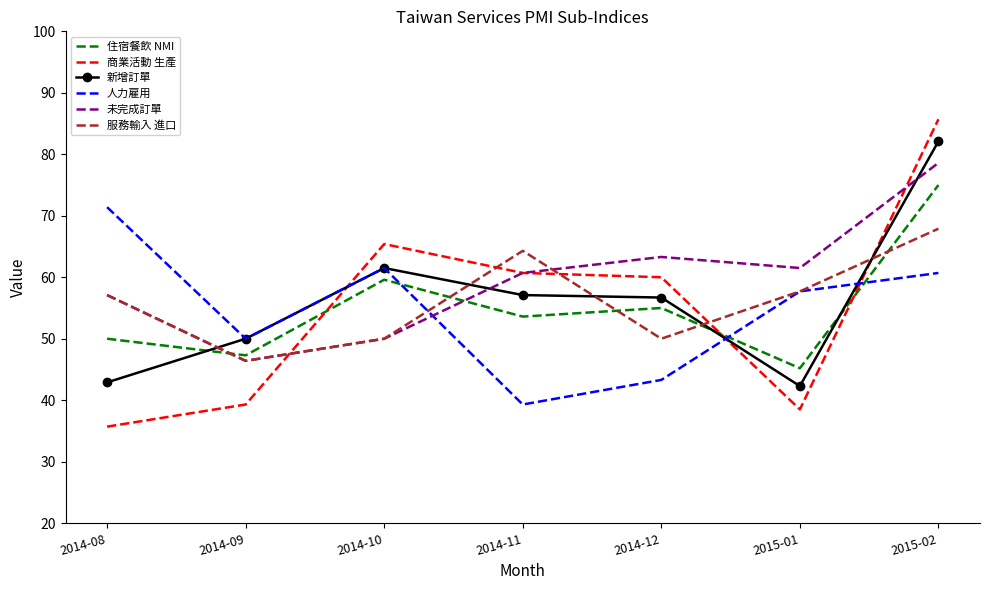

What is the difference between the highest and lowest values at 2015-01?

23.0